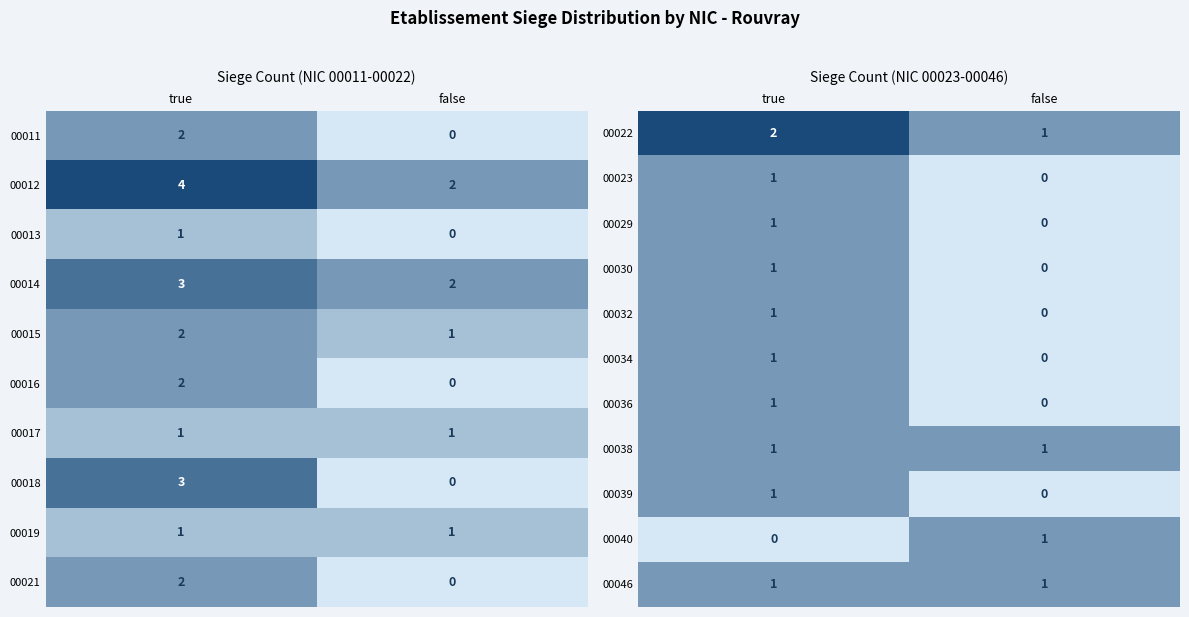

Rank the categories by 00032 value from highest to lowest.

true, false